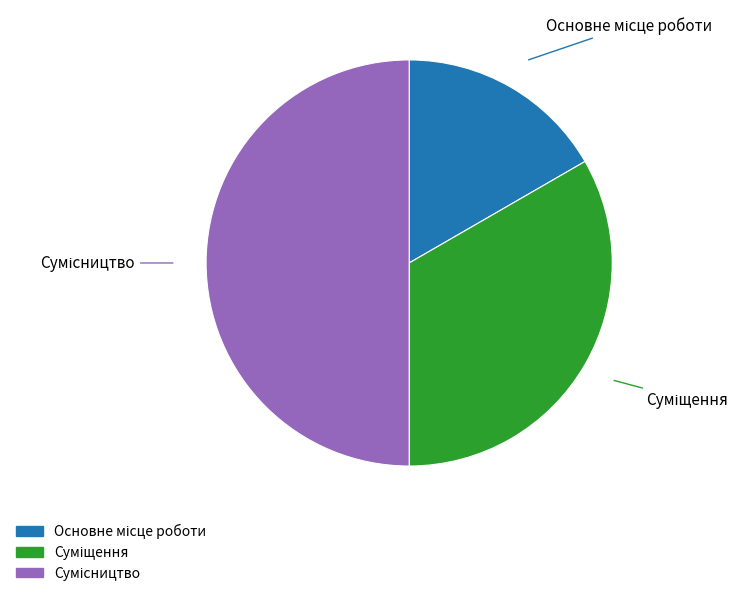

What is the largest slice in the pie chart?

Сумісництво